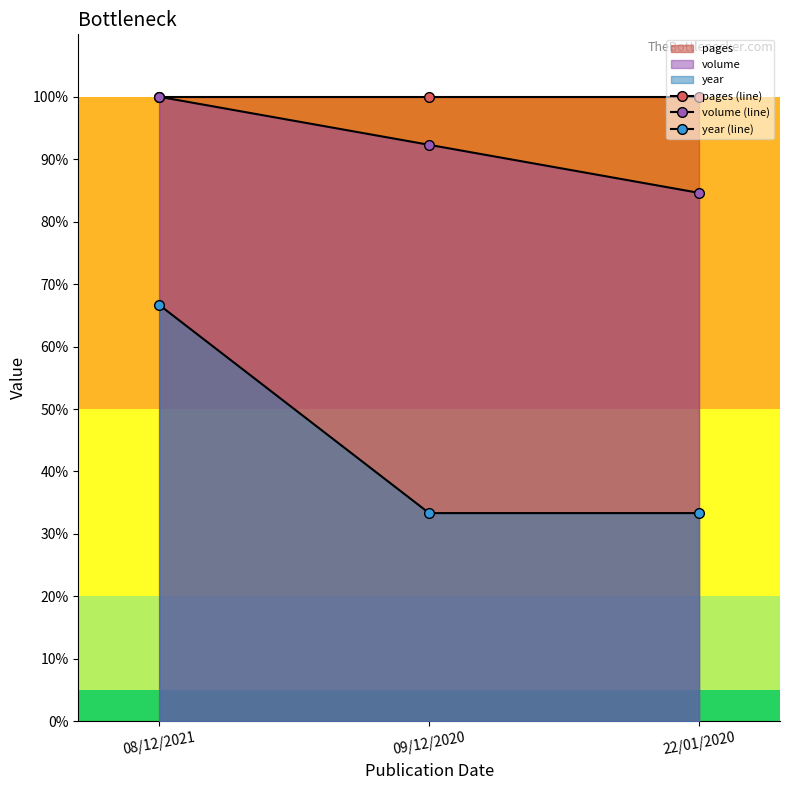

At which category does the chart reach its peak across all series?

08/12/2021